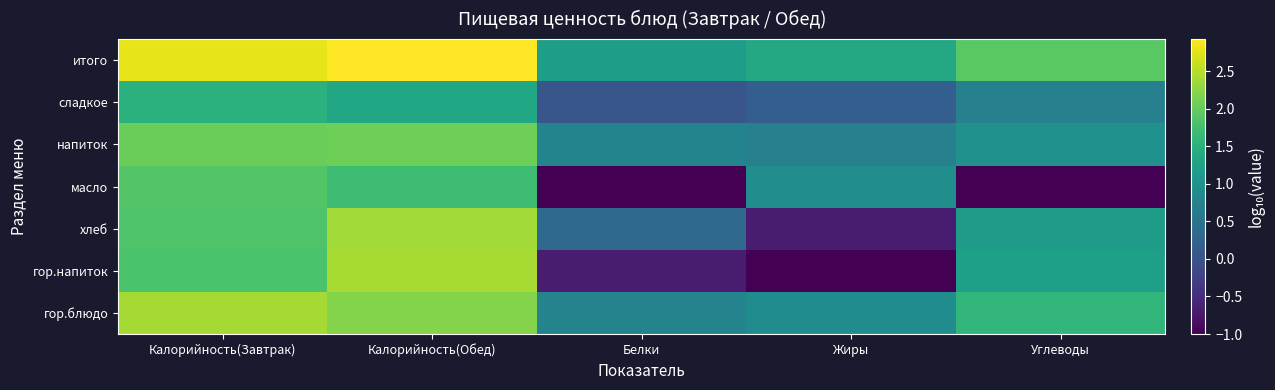

Which label corresponds to the smallest value in the chart?

Жиры